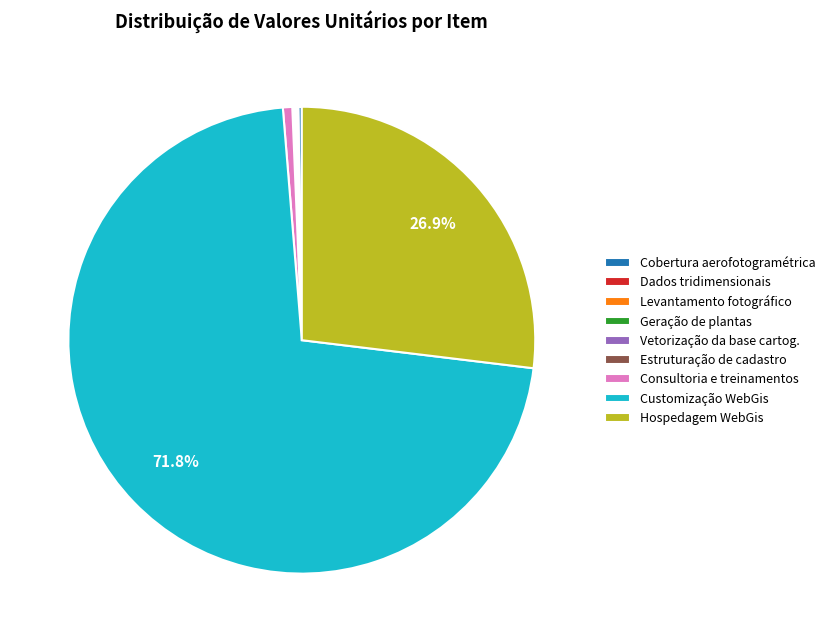

Is there a majority slice in this chart?

Yes